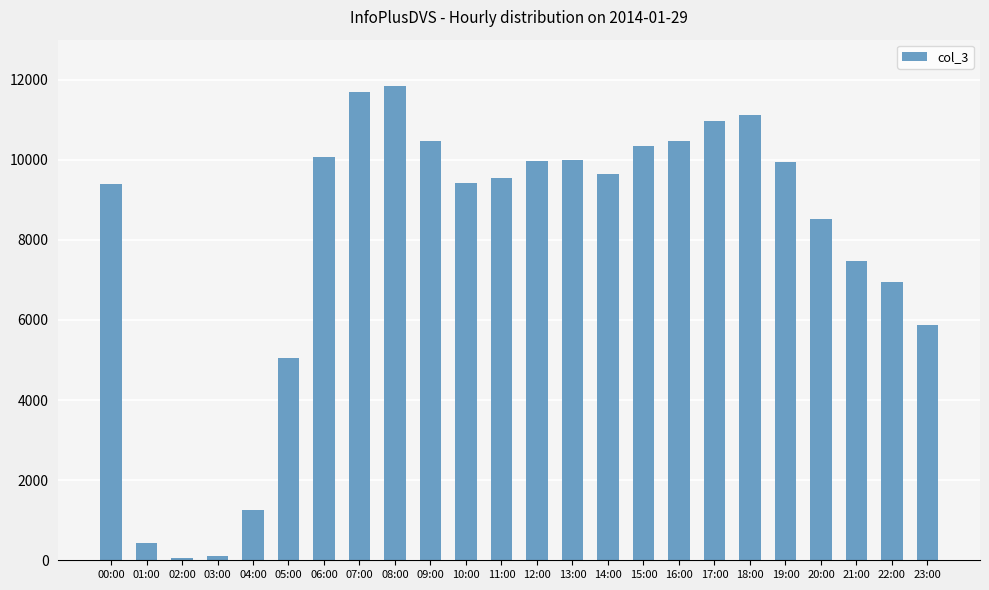

Are the bars horizontal?

No